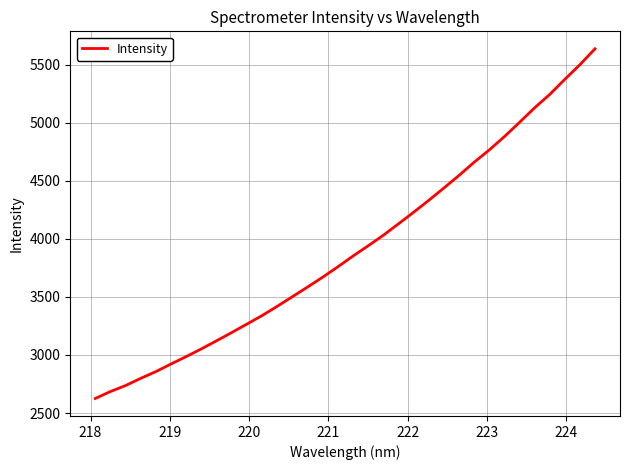

What is the difference between the maximum and minimum values?

3009.7